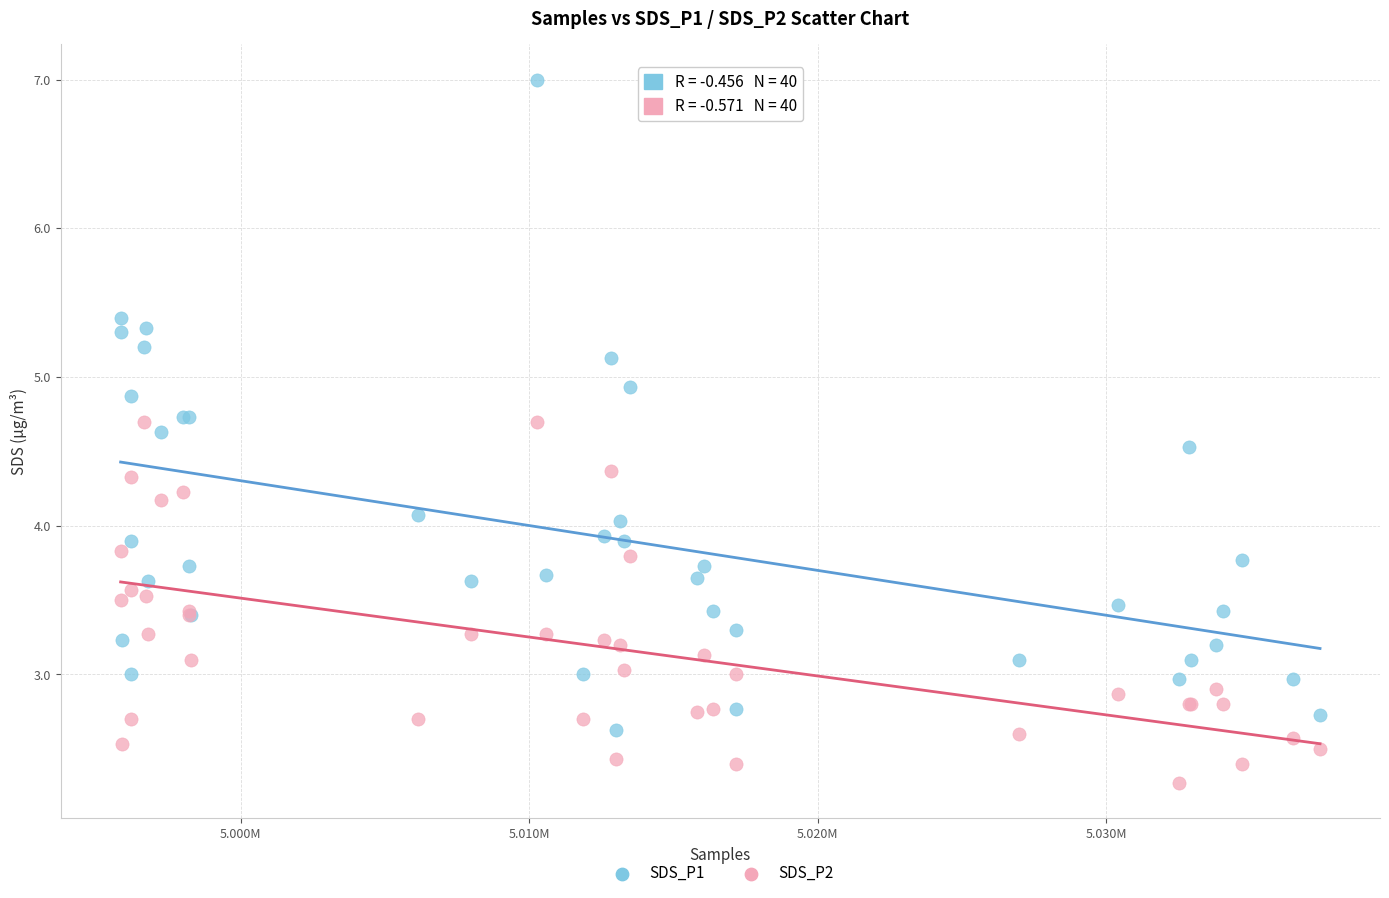

Which series reaches the maximum Y coordinate?

SDS_P1